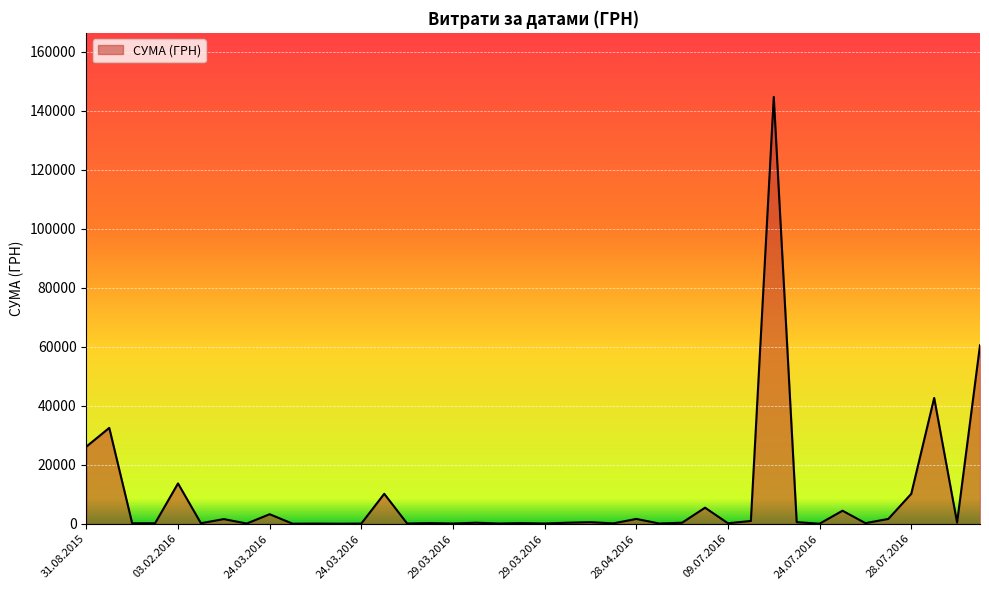

True or false: there are more than 0 points higher than both neighbors.

True